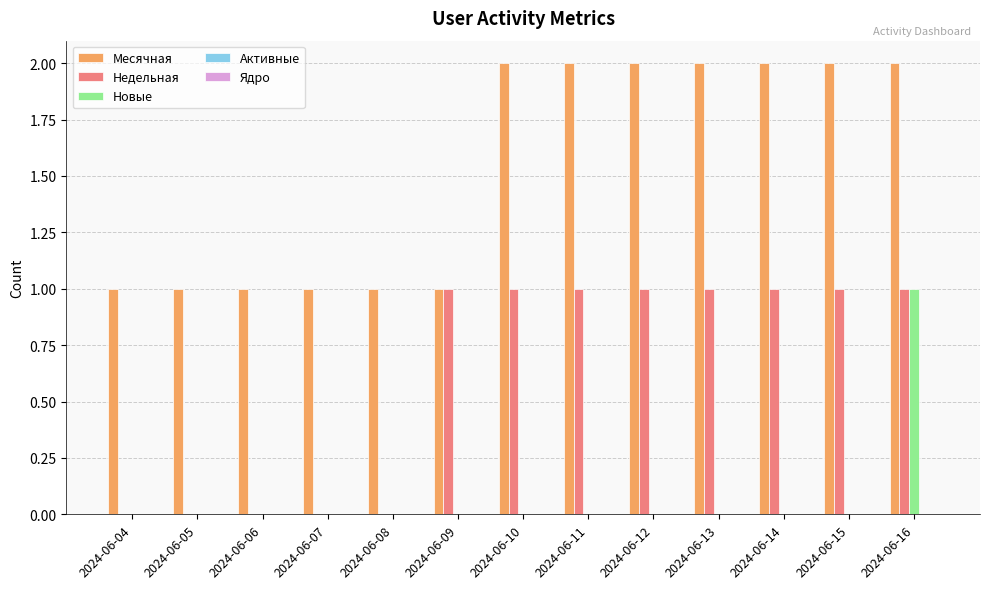

Which series has the largest total across all categories?

Месячная